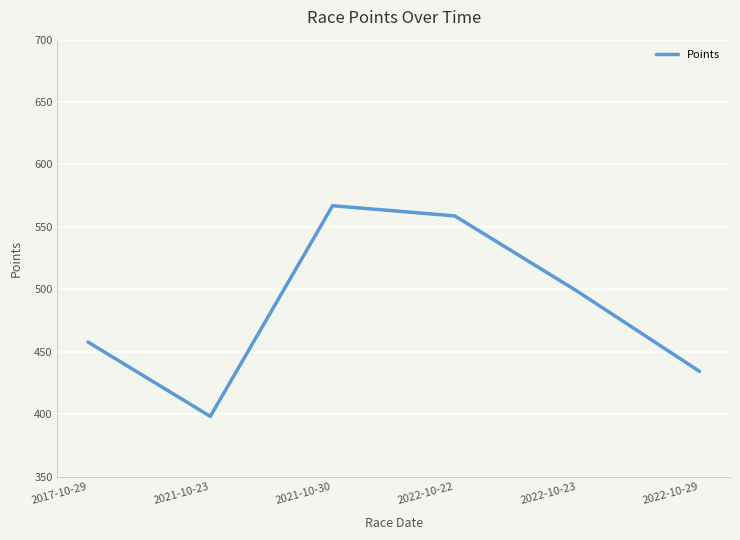

Reading left to right, what are all the values shown in this chart?

2017-10-29=457.7	2021-10-23=398.2	2021-10-30=567.0	2022-10-22=558.8	2022-10-23=498.5	2022-10-29=434.3